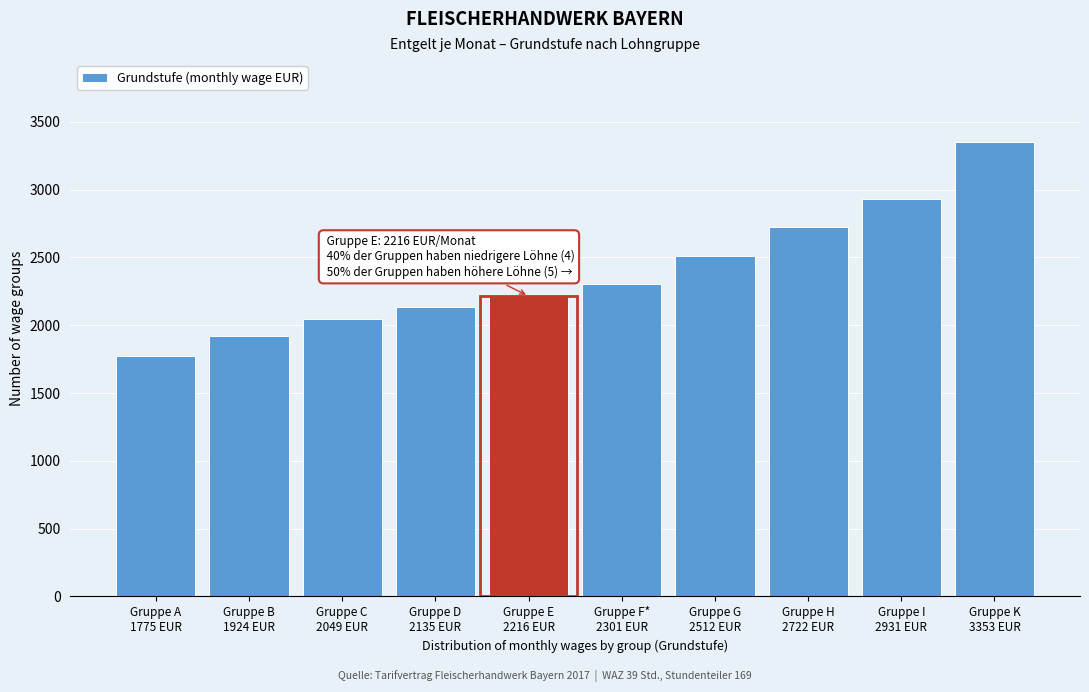

Reading right to left, extract all data points from this chart.

3353	2931	2722	2512	2301	2216	2135	2049	1924	1775